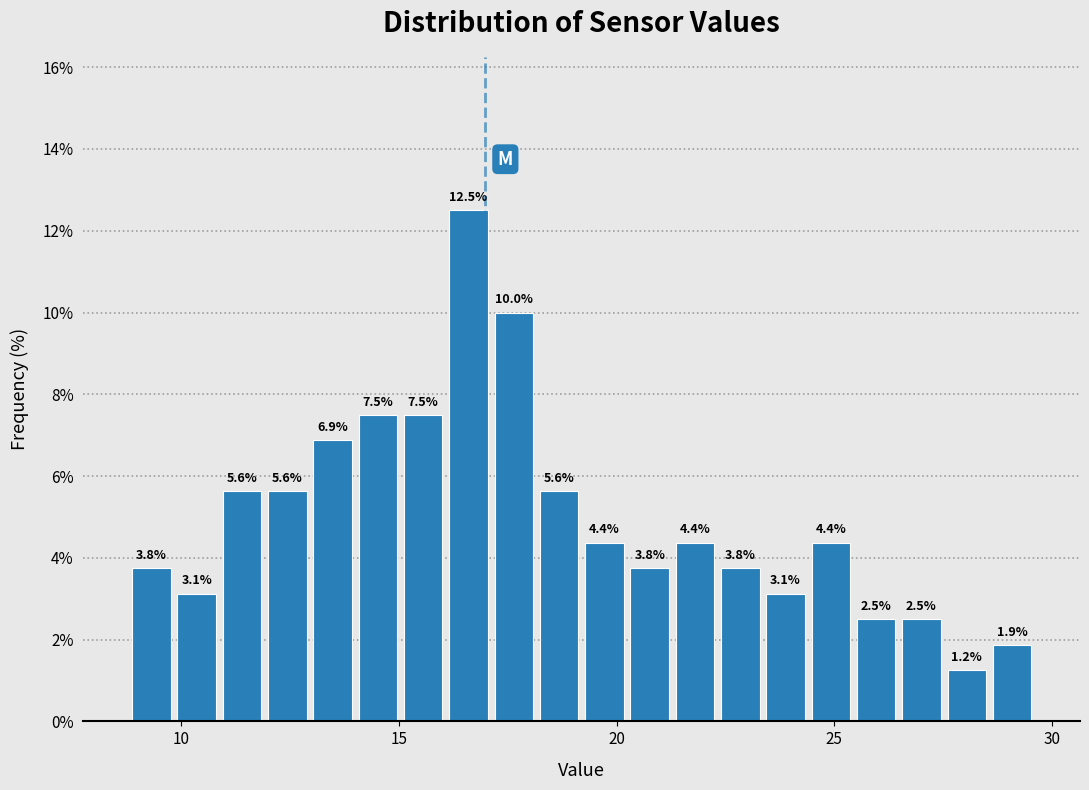

Around what value on the x-axis is the tallest bar? Give the approximate position of its centre, as read against the axis.

16.5